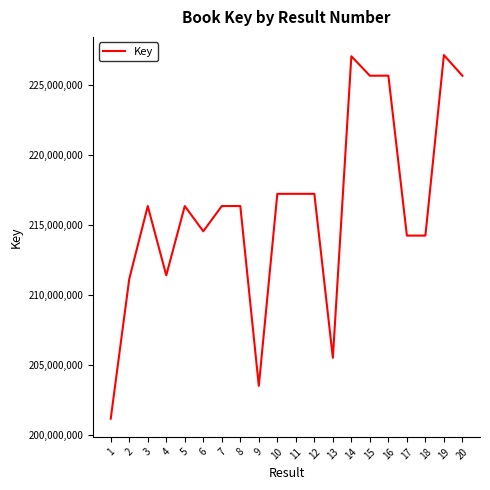

Read the value at 20, to the nearest 50.

225641950